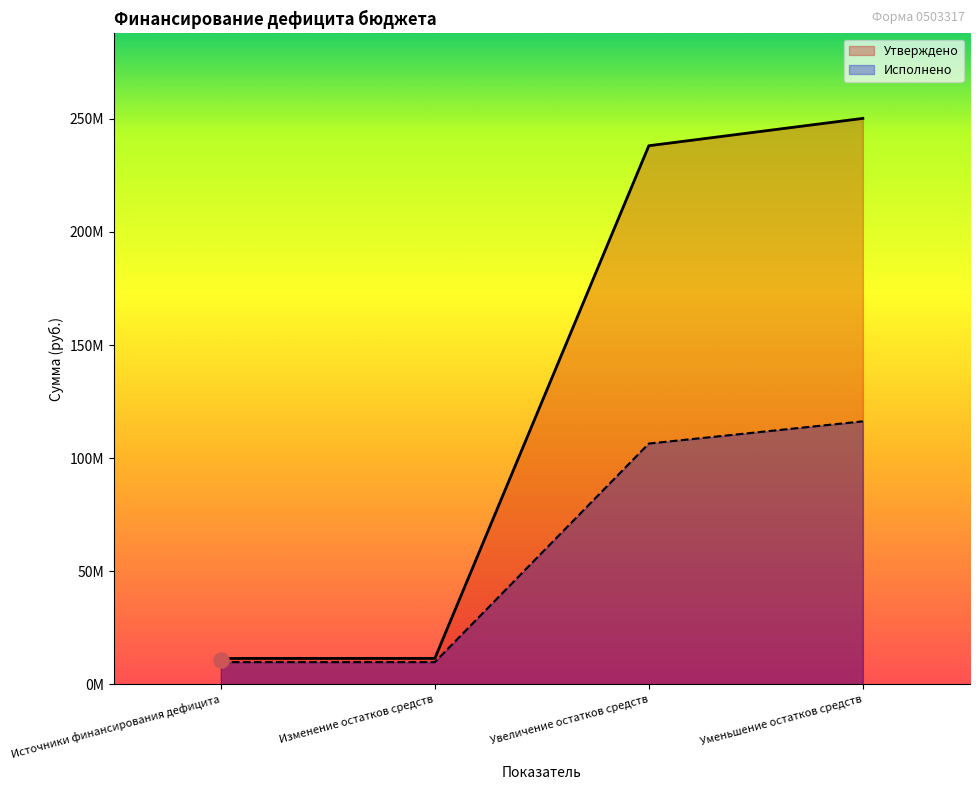

Is the value of Исполнено at Увеличение остатков средств greater than the value of Утверждено at Изменение остатков средств?

Yes